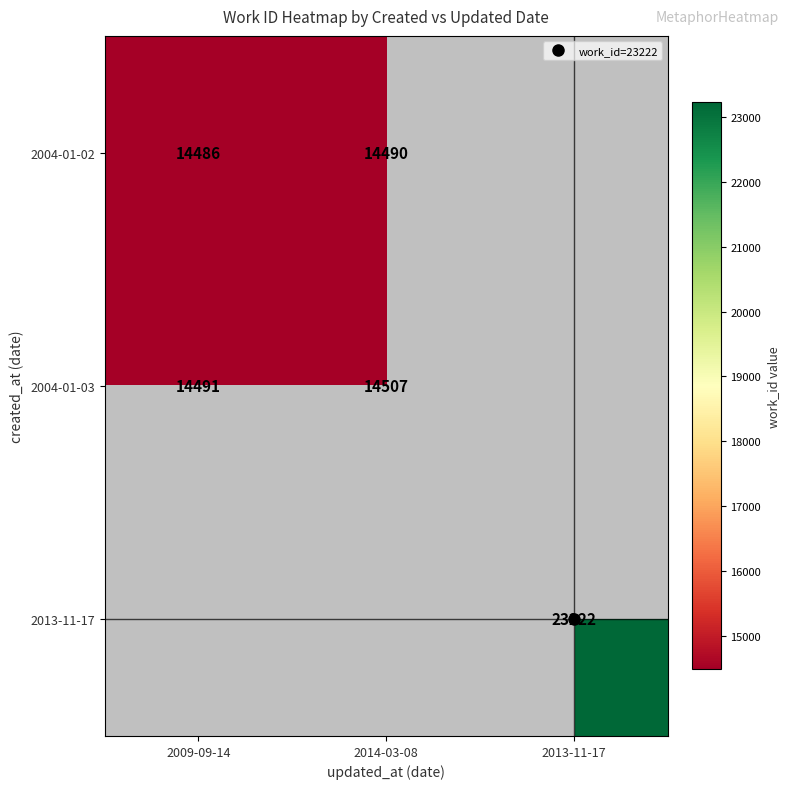

What is the difference between the 2004-01-03 values at 2009-09-14 and 2013-11-17?

14491